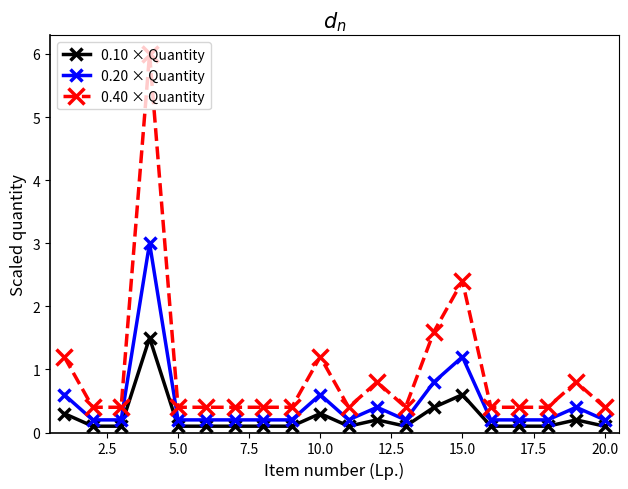

Which series has the widest spread of values?

0.40 × Quantity